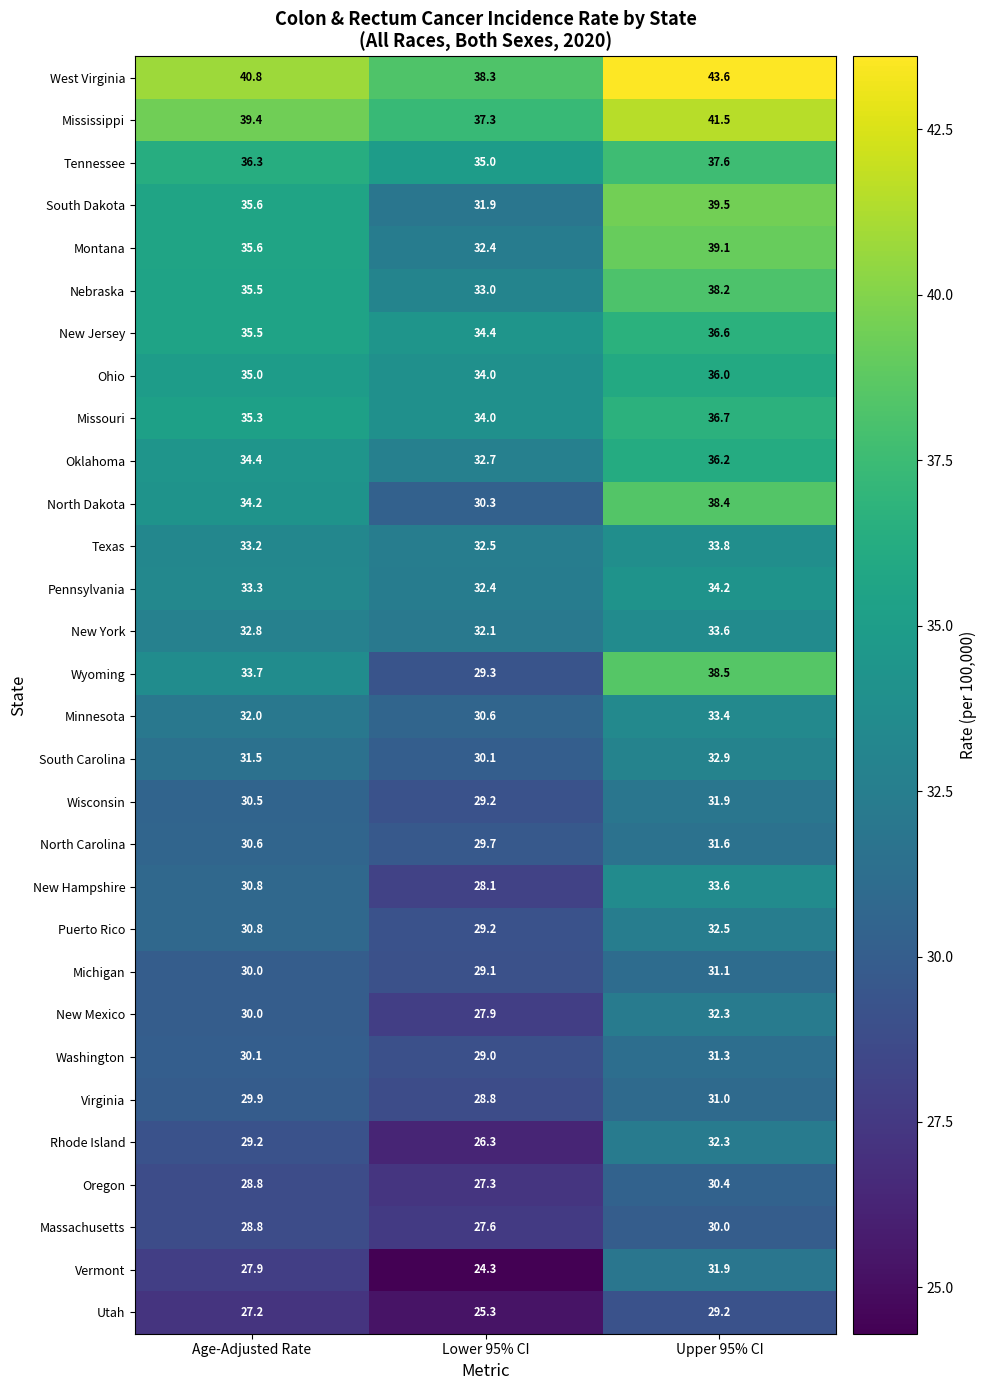

What is the difference between the second highest and minimum values in the North Dakota series?

3.9